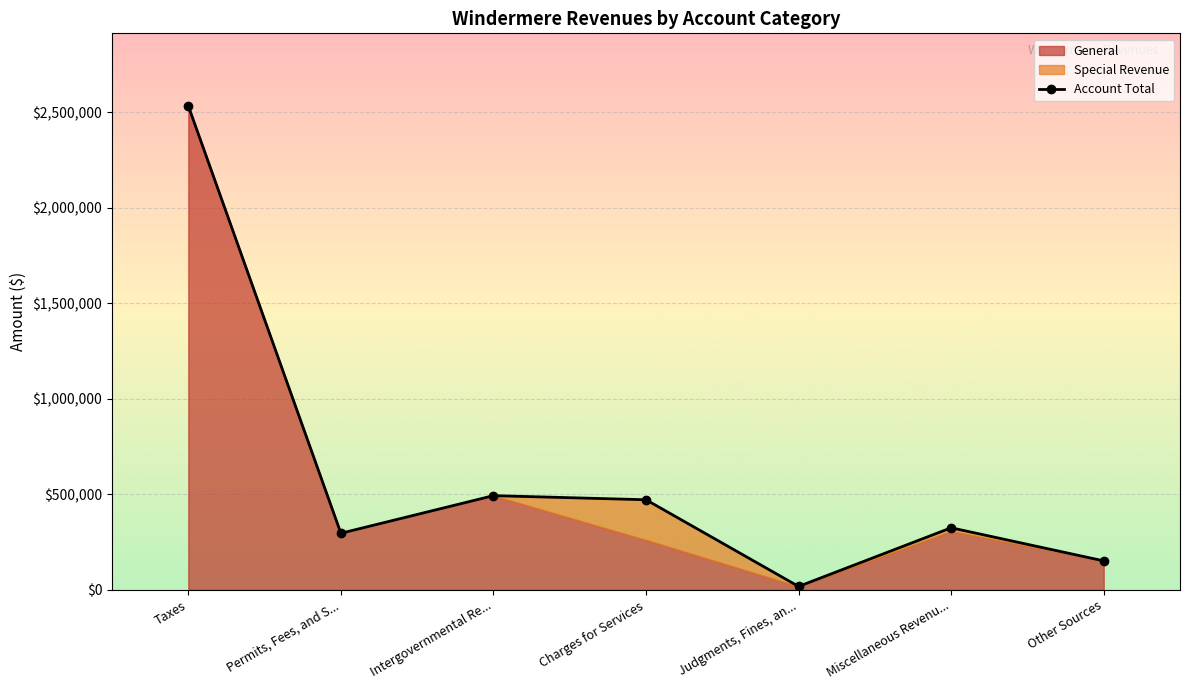

What is the label of the 5th point from the right?

Intergovernmental Re...